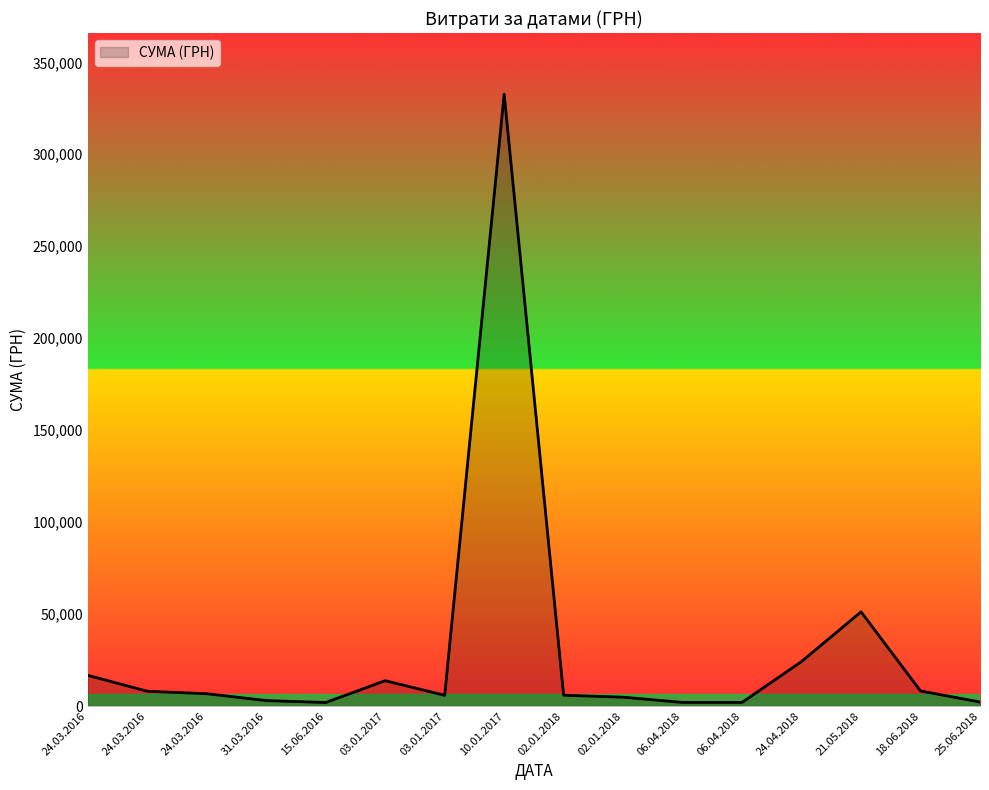

Does the chart have visible grid lines?

No